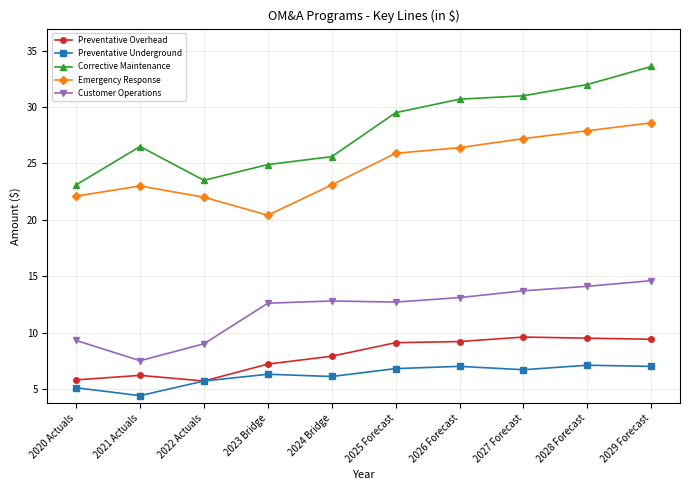

What is the label of the 1st point from the right?

2029 Forecast